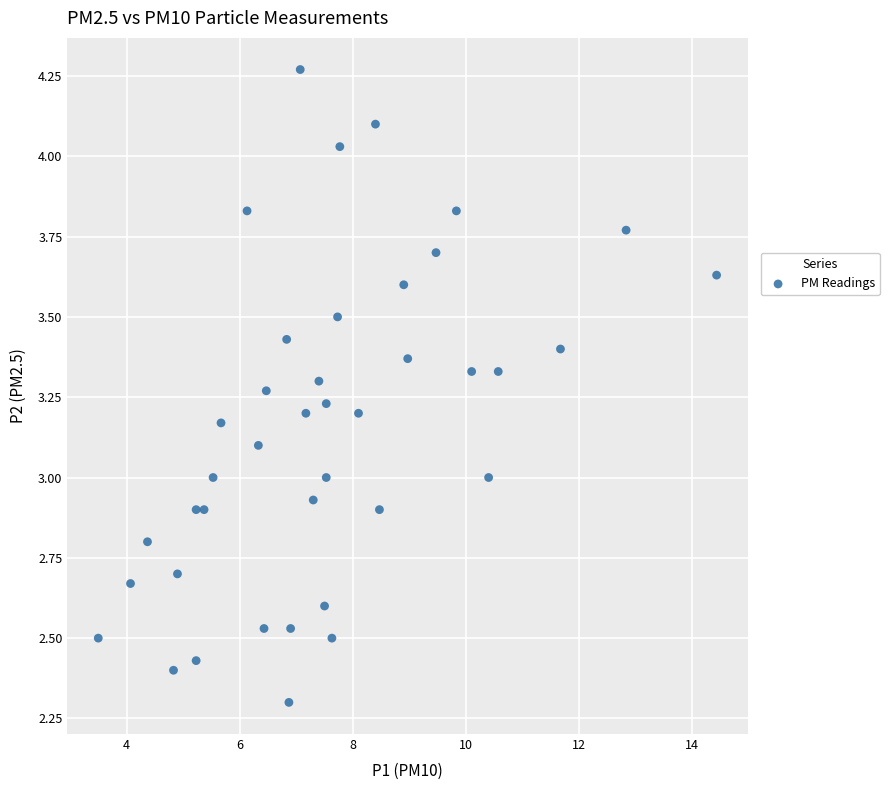

What is the range of Y values (max minus min)?

2.0